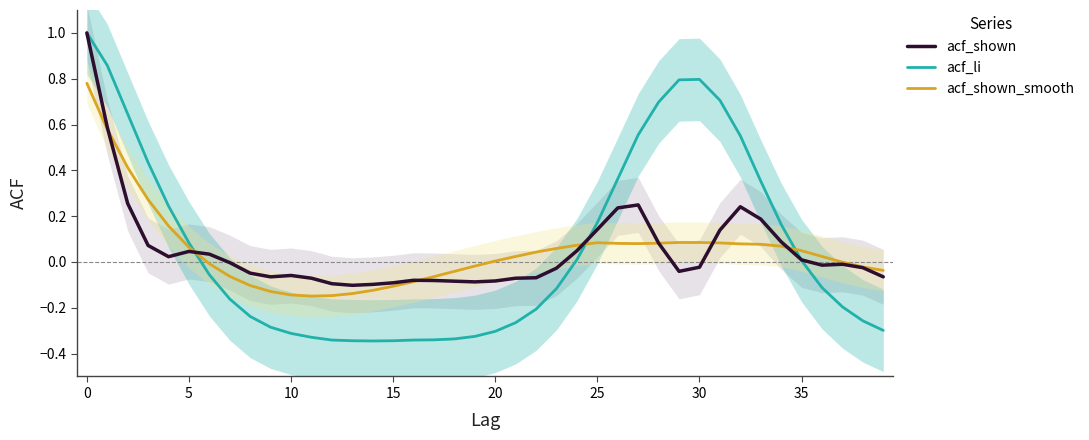

What is the value of the acf_shown_smooth point at the 17th from the left?

-0.1